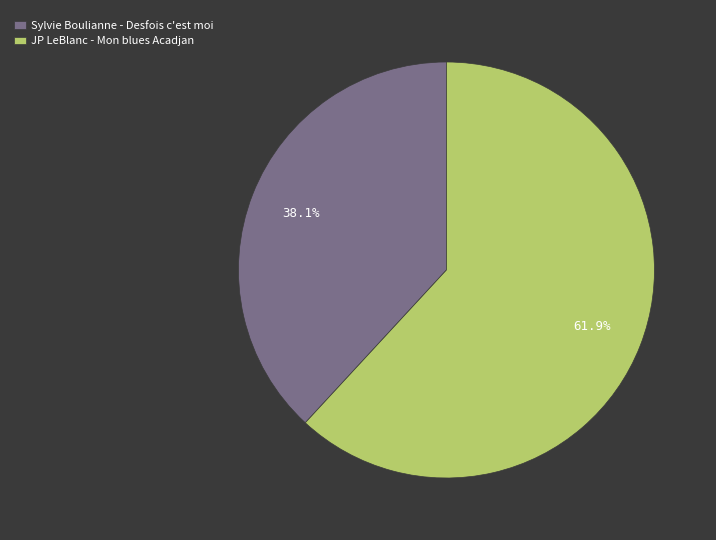

To the nearest percent, what is the average slice percentage?

50%